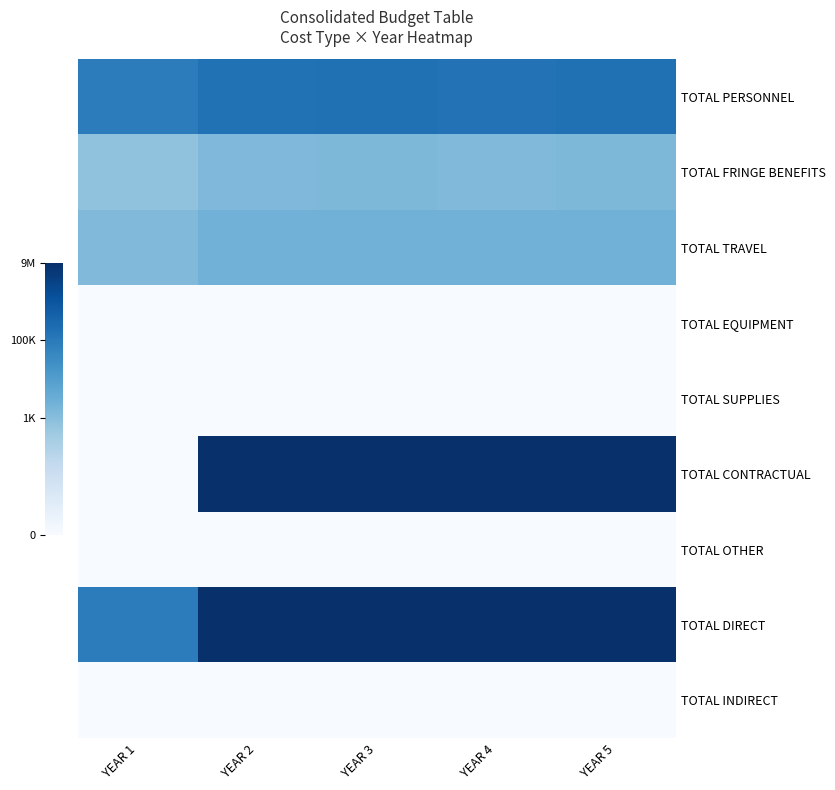

Which series has the largest total across all categories?

TOTAL DIRECT